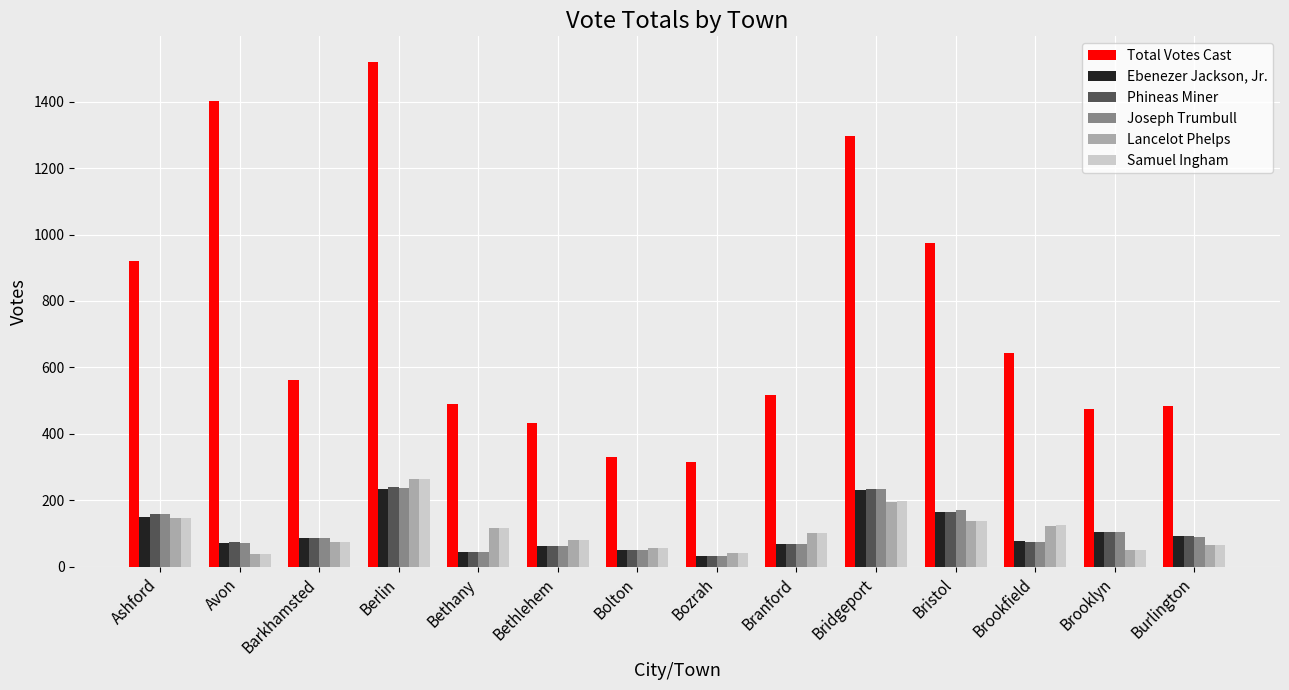

True or false: Ebenezer Jackson, Jr. has a value of 326 at Berlin.

False